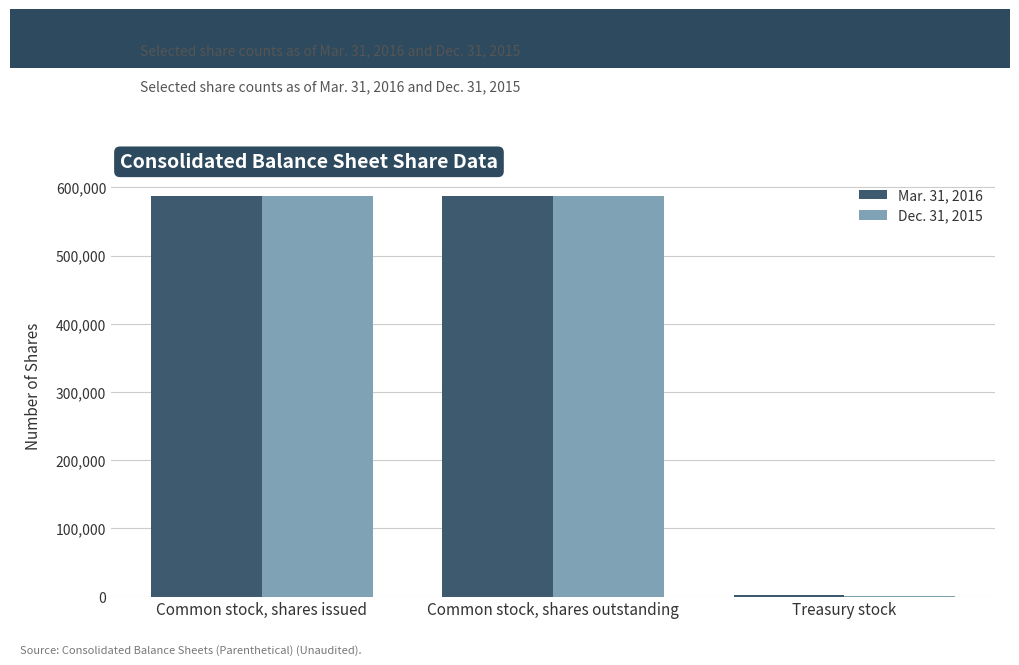

What is the total value across all series at Common stock, shares issued?

1174581